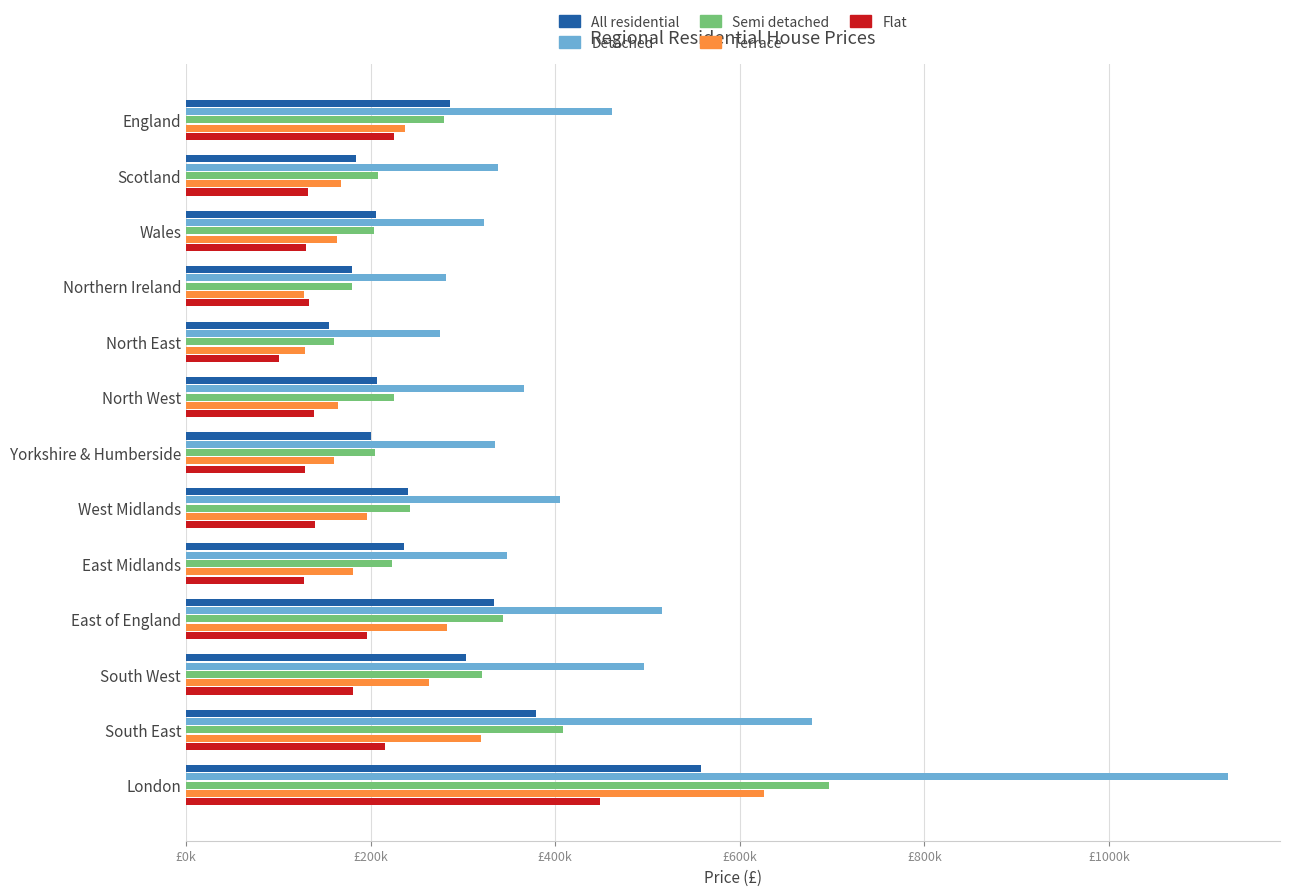

What are all the series names shown in the legend?

All residential, Detached, Semi detached, Terrace, Flat